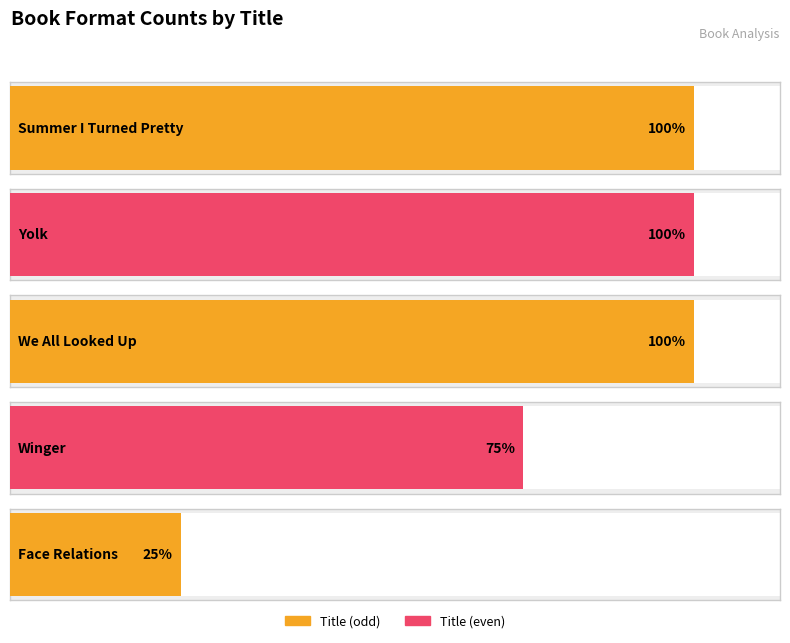

List the labels in order of value, largest first.

Summer I Turned Pretty, Yolk, We All Looked Up, Winger, Face Relations